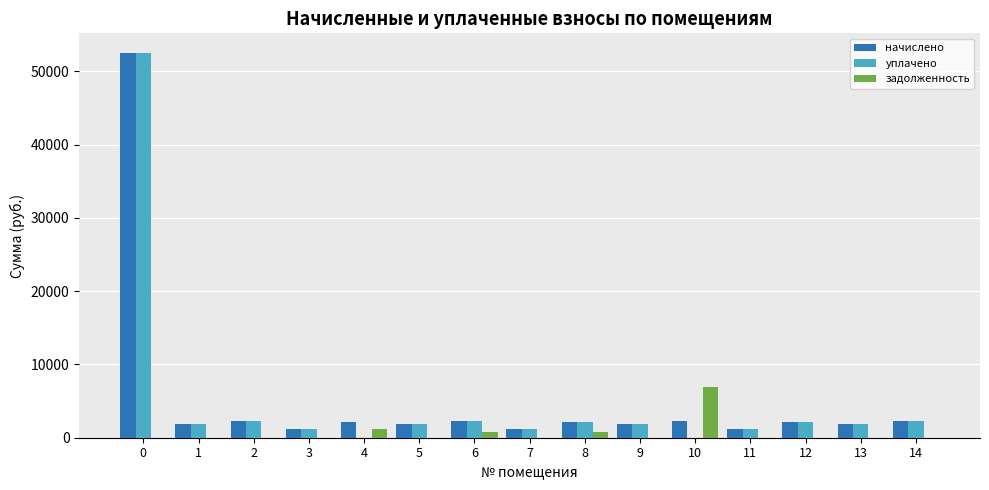

What is the total value across all series at 5?

3694.4